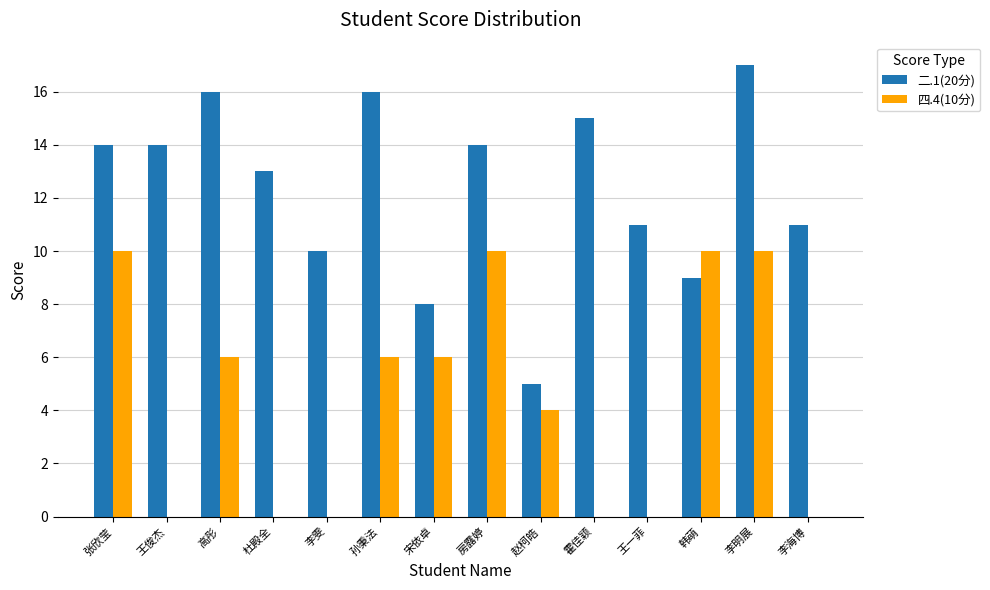

Which category has the highest value across all series?

李明展